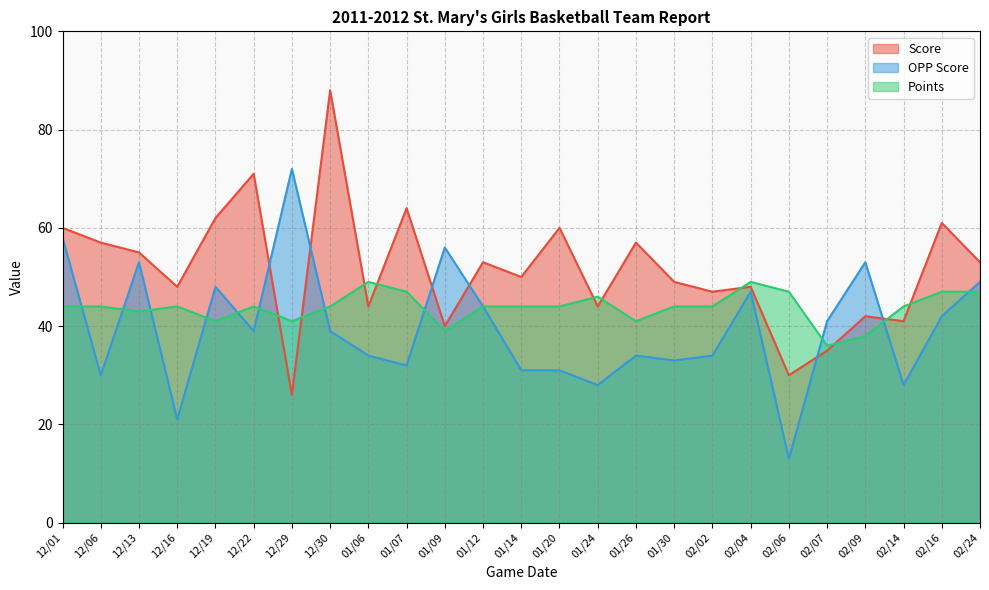

Where is OPP Score nearest to the value 42?

02/16